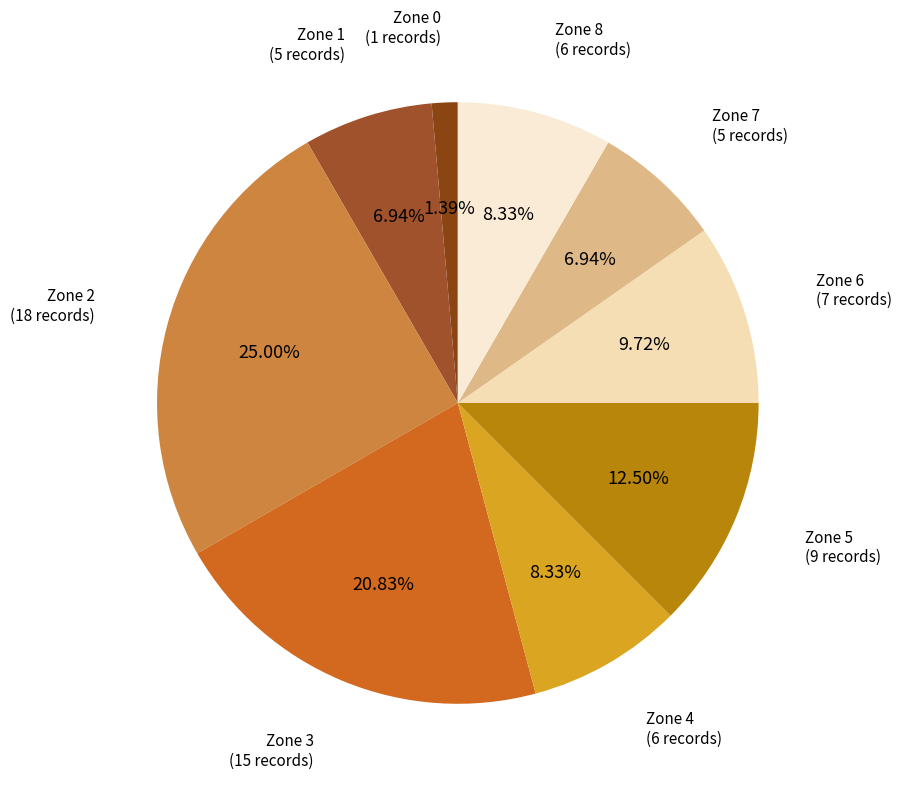

To the nearest percent, what is the average slice percentage?

11%